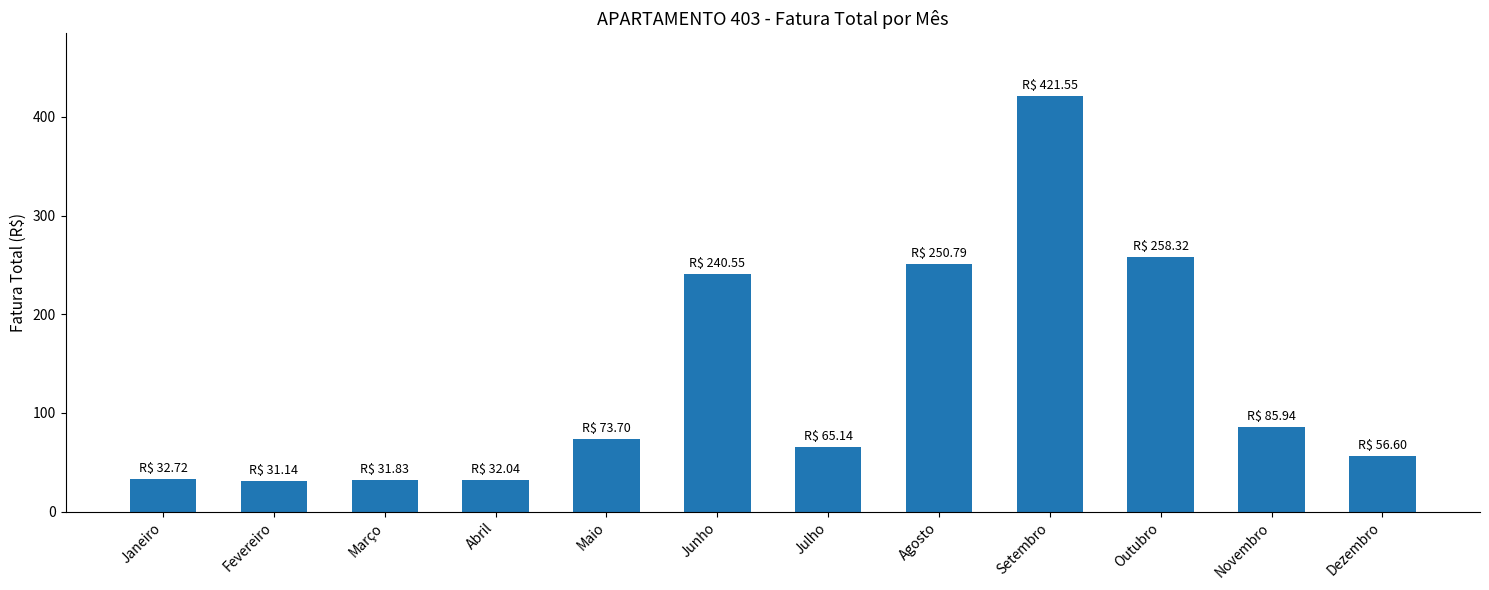

What is the maximum value shown in the chart?

421.6